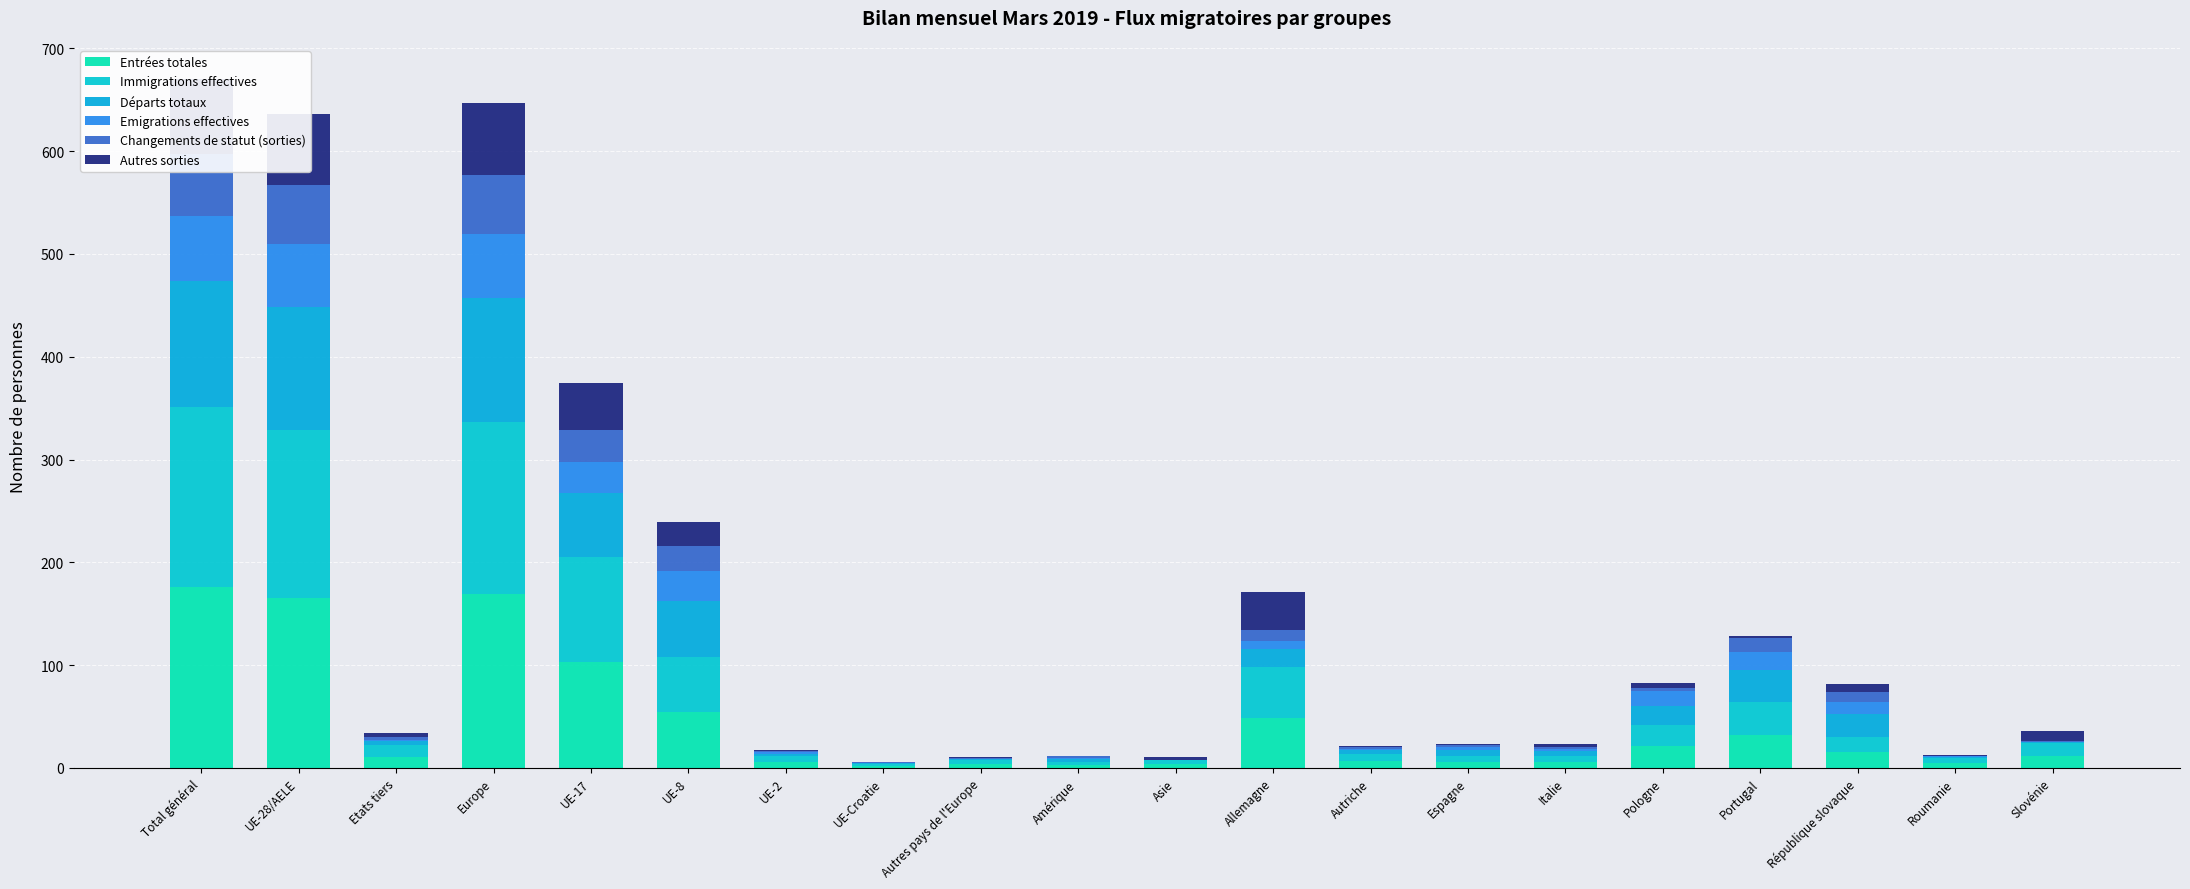

What are all the series names shown in the legend?

Entrées totales, Immigrations effectives, Départs totaux, Emigrations effectives, Changements de statut (sorties), Autres sorties